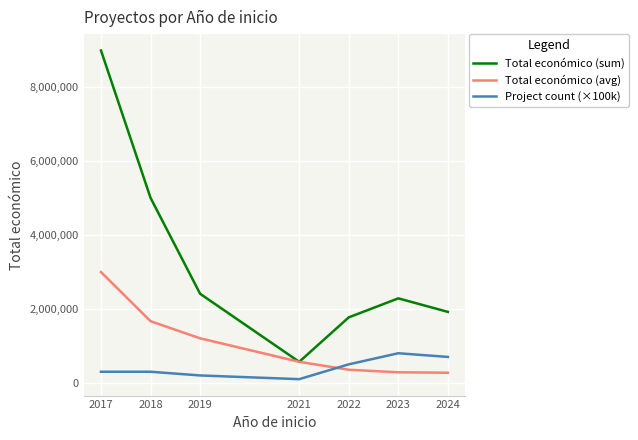

At which category does Total económico (sum) reach its first local peak?

2023